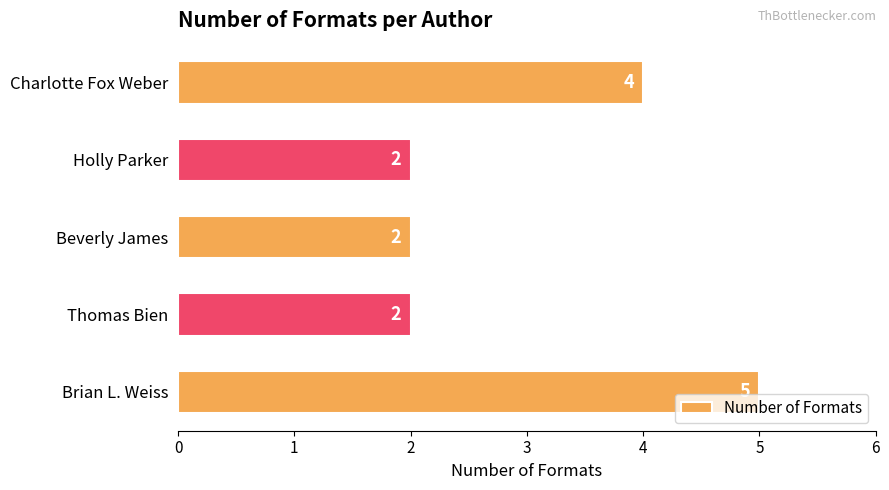

Reading top to bottom, what are all the values shown in this chart?

4	2	2	2	5